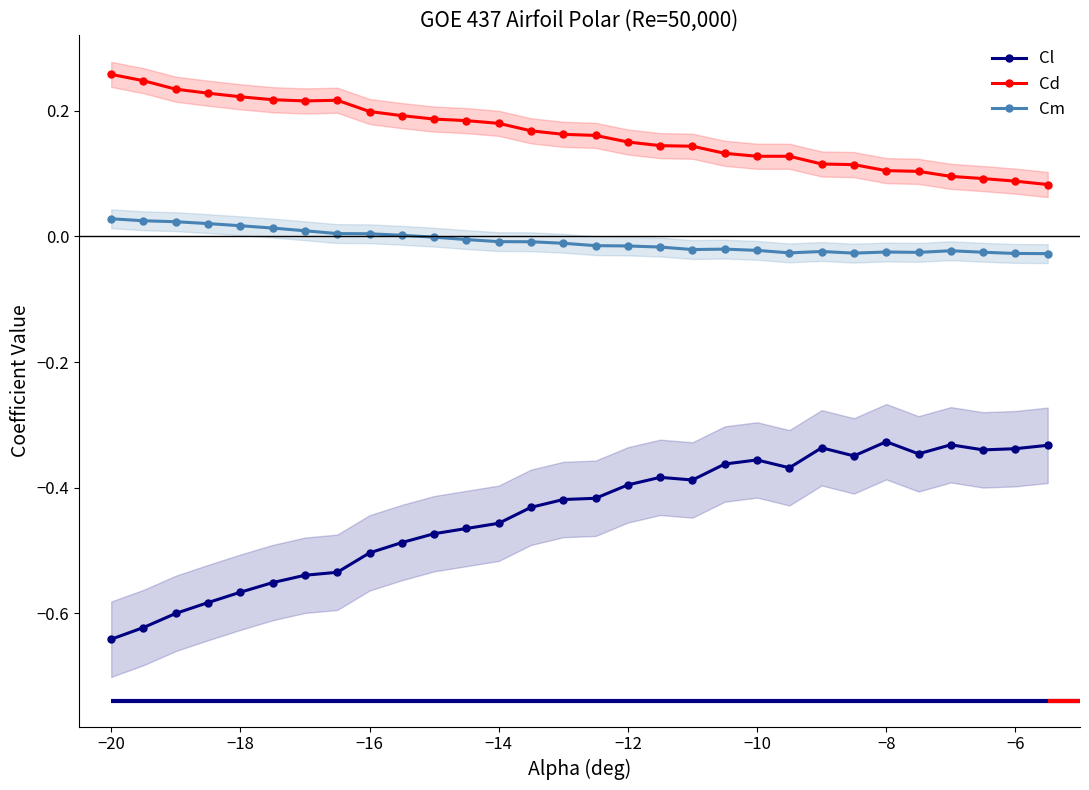

List the series in order of their overall mean, lowest first.

Cl, Cm, Cd